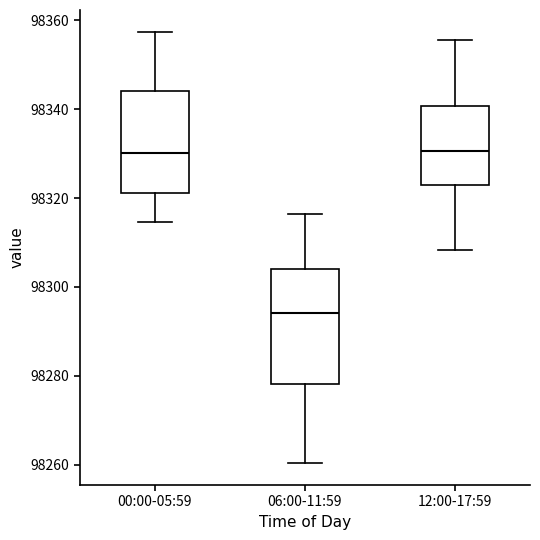

Which box's median line is the lowest?

06:00-11:59